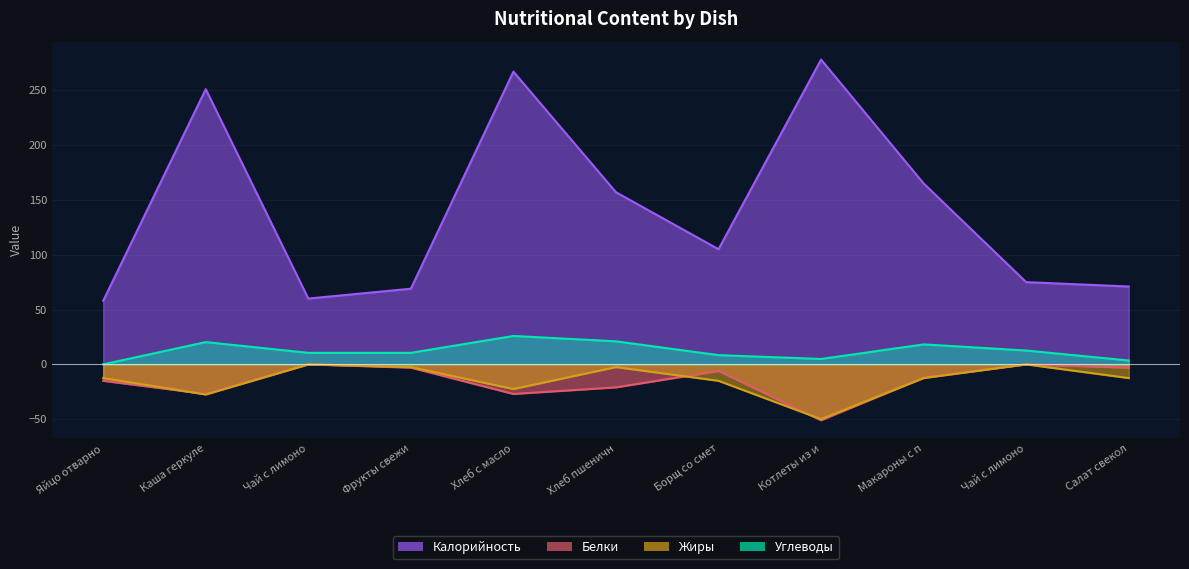

What is the difference between the Калорийность values at Котлеты из и and Фрукты свежи?

209.0